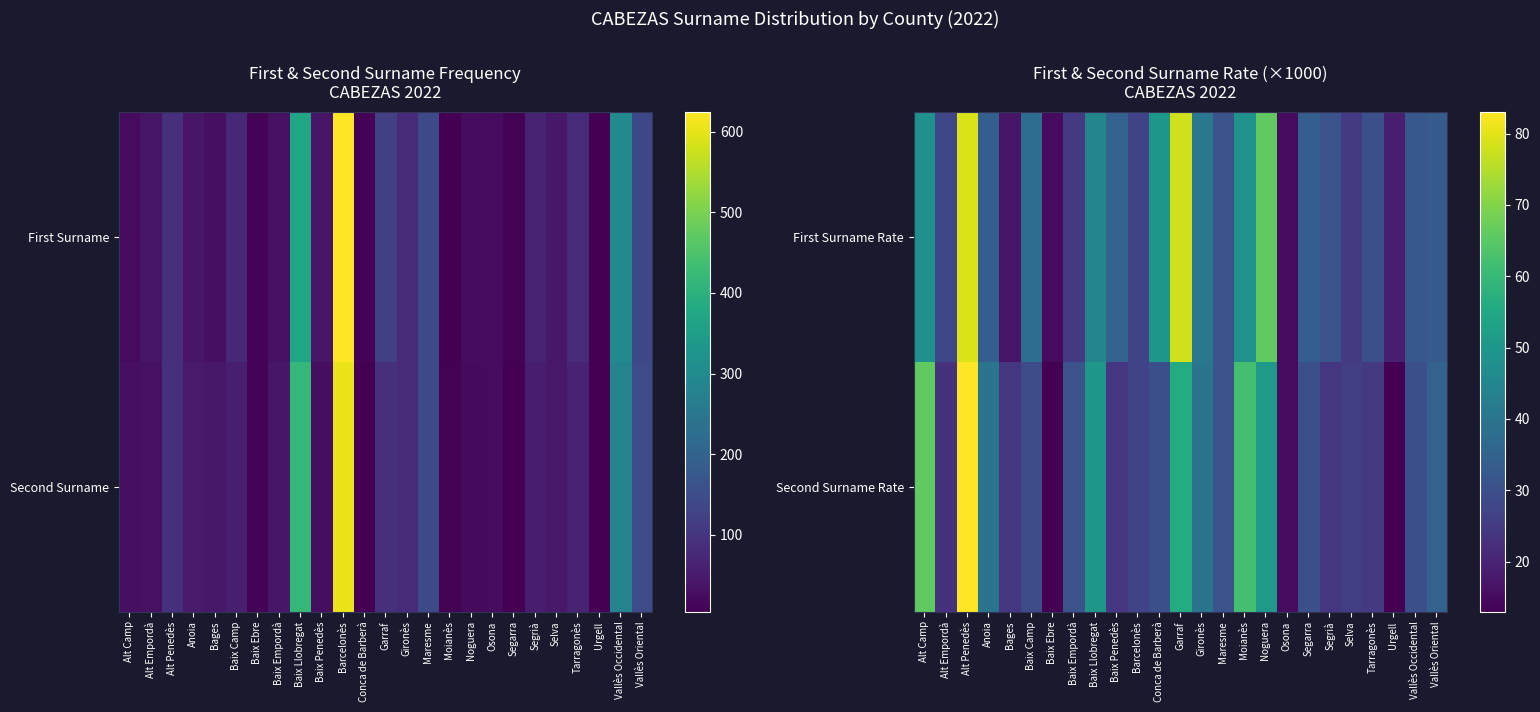

Where does the First Surname Rate series first go above 33?

Alt Camp